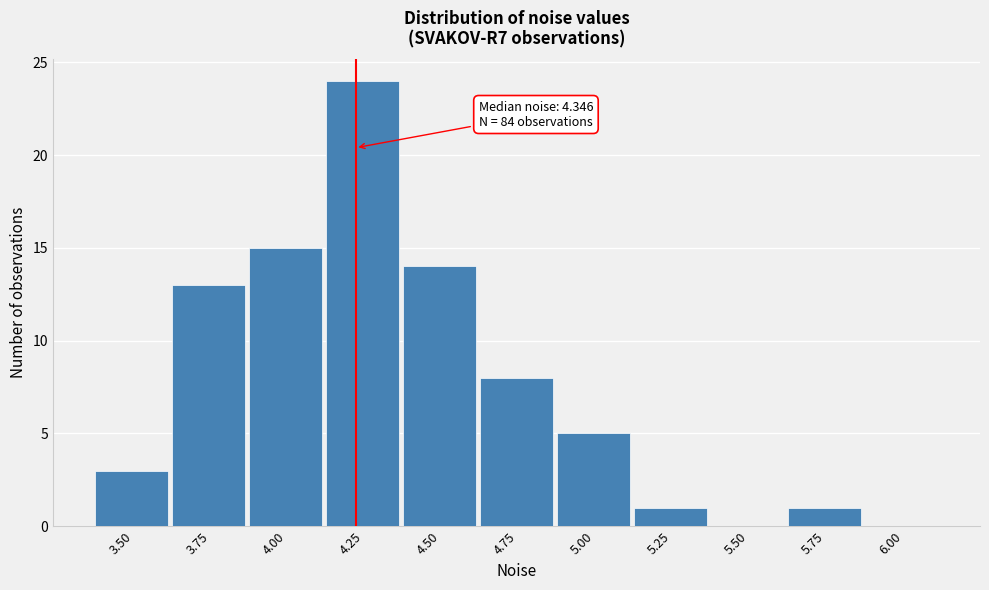

Reading right to left, what are all the values shown in this chart?

6.00=0	5.75=1	5.50=0	5.25=1	5.00=5	4.75=8	4.50=14	4.25=24	4.00=15	3.75=13	3.50=3